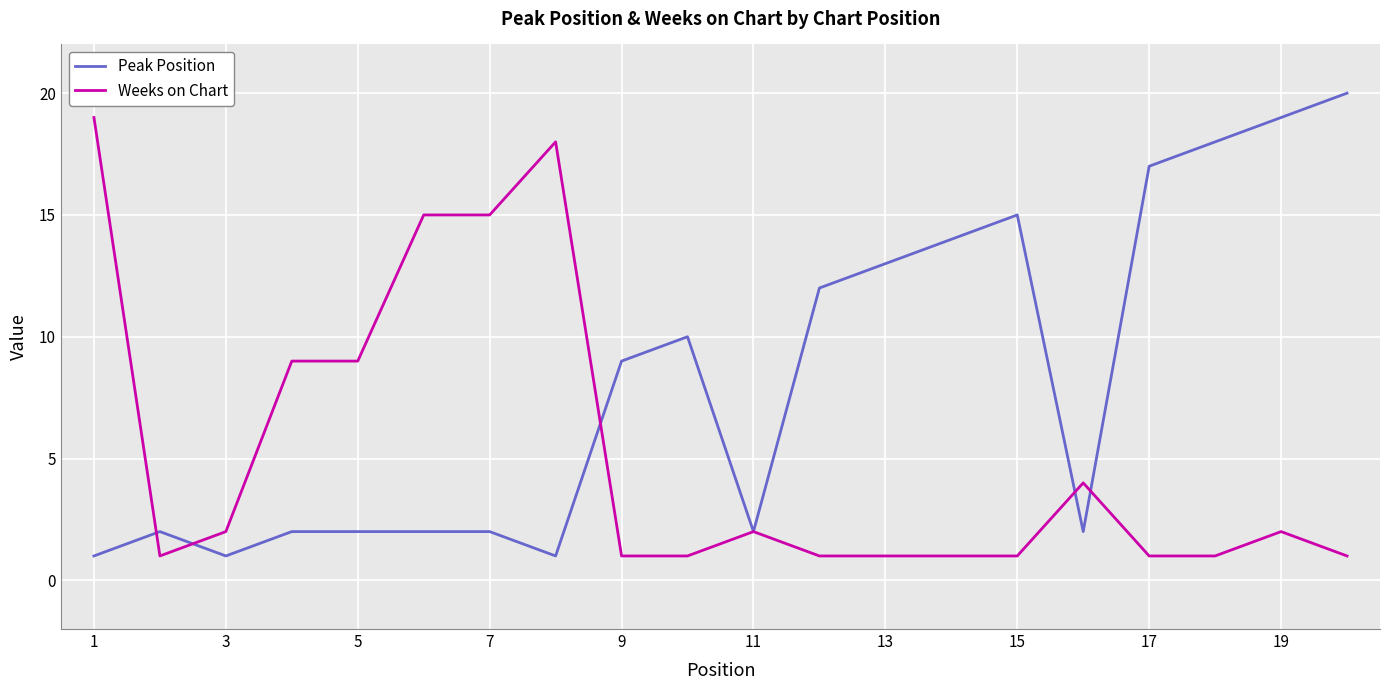

Which series has the largest total across all categories?

Peak Position